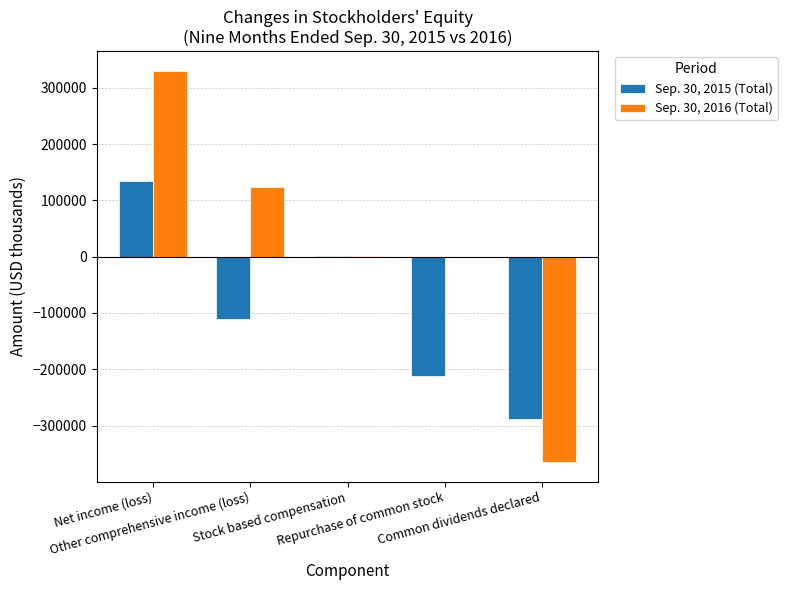

Which series has the largest total across all categories?

Sep. 30, 2016 (Total)